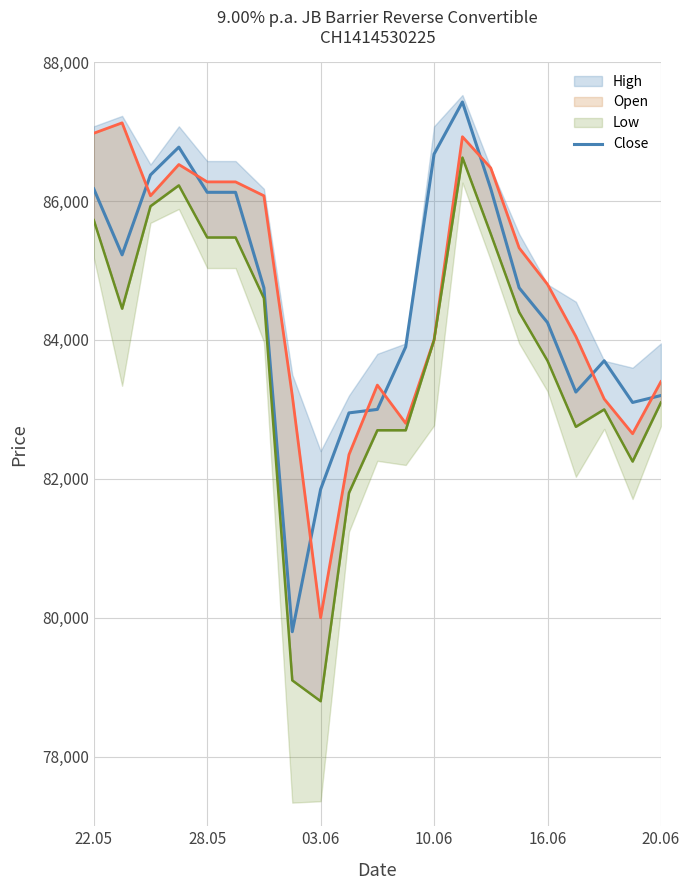

Reading right to left, transcribe all the data shown in this chart.

83200	83100	83700	83250	84250	84750	86175	87425	86675	83900	83000	82950	81850	79800	84750	86125	86125	86775	86375	85225	86175